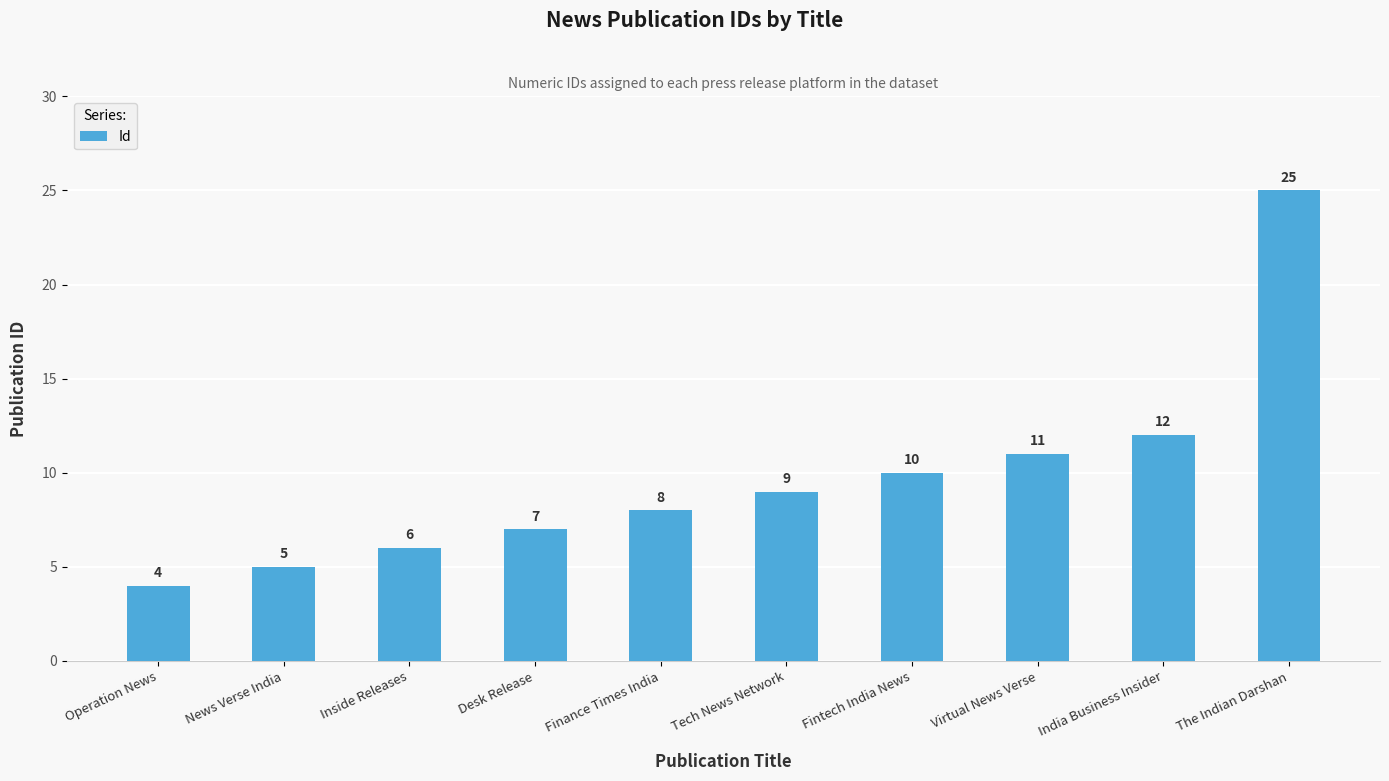

Count the number of categories in the chart.

10